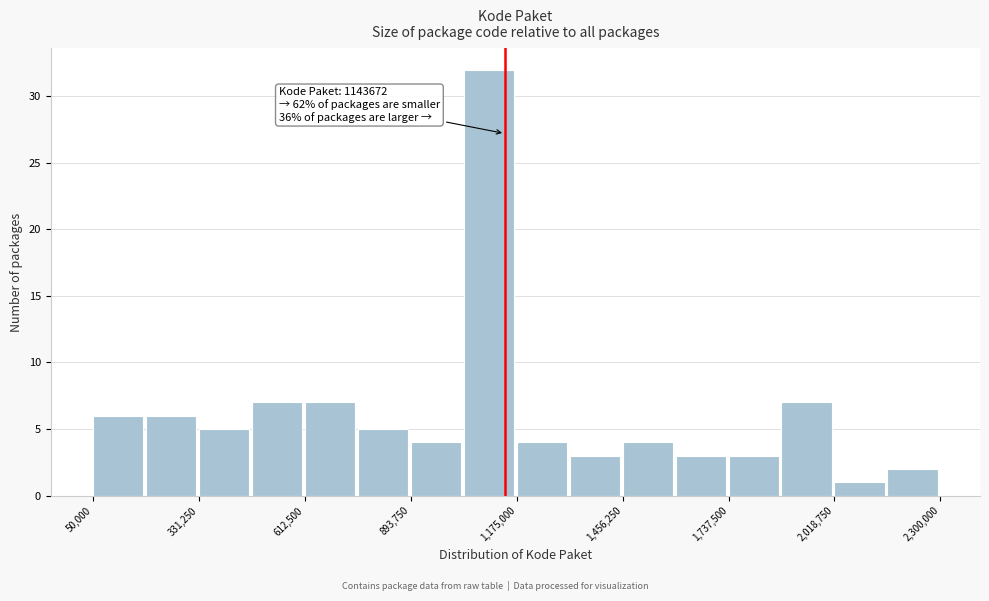

Around what value on the x-axis is the tallest bar? Give the approximate position of its centre, as read against the axis.

1100000